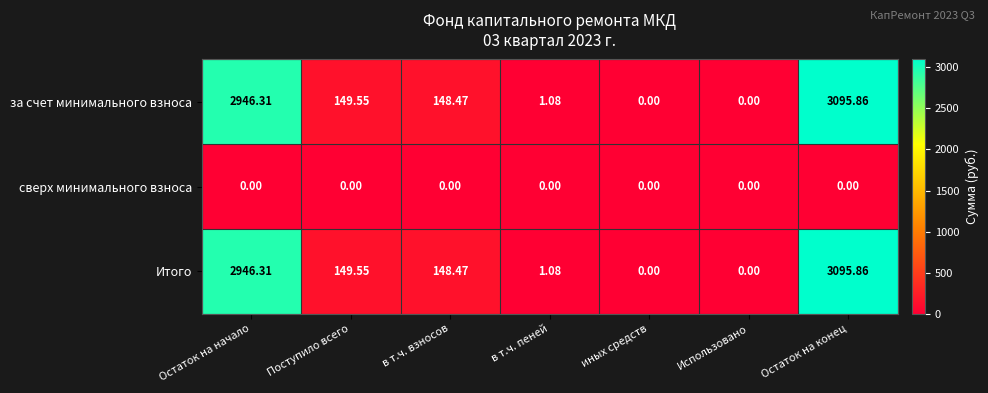

Is the value of сверх минимального взноса at Остаток на конец greater than the value of за счет минимального взноса at Остаток на начало?

No